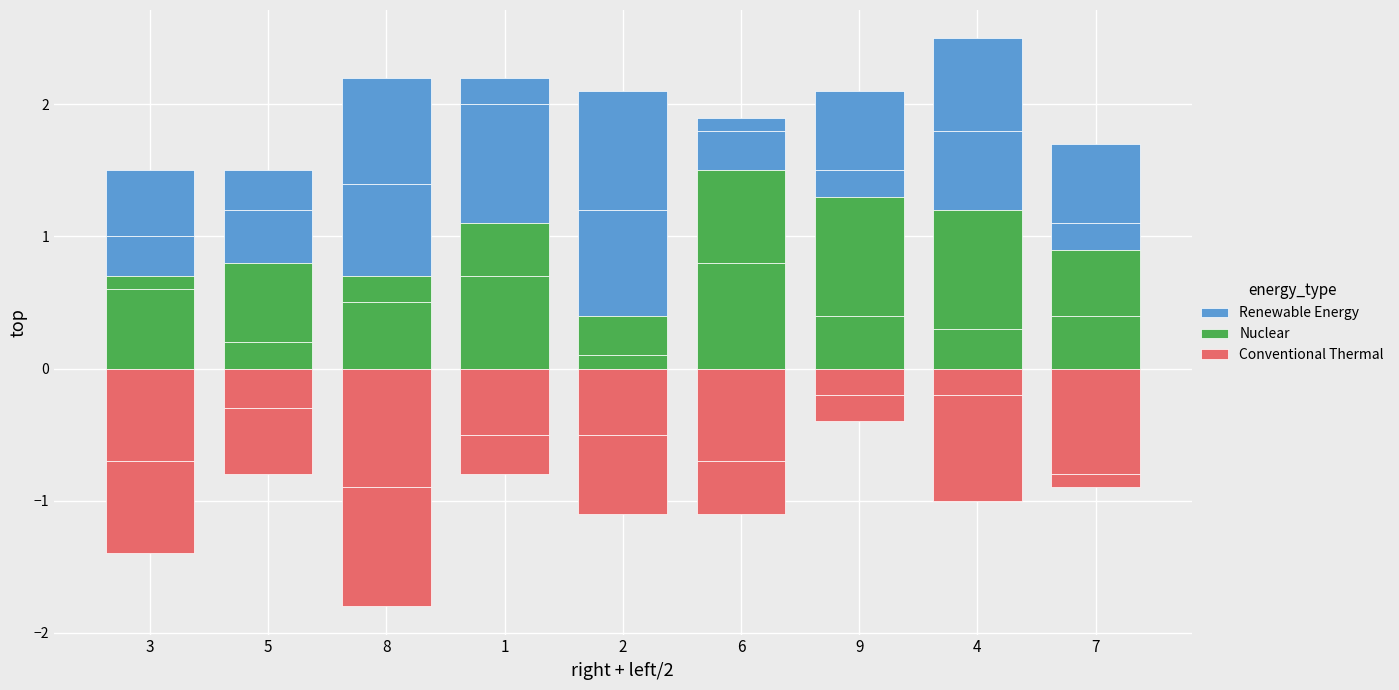

Which has a higher value, 9 or 4?

4